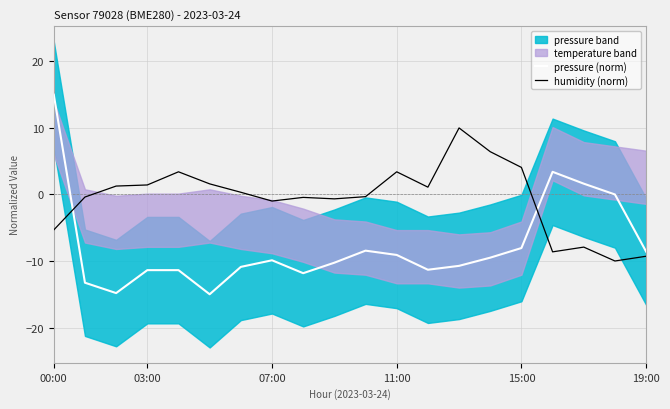

What is the lowest value of the humidity (norm) series?

-10.0